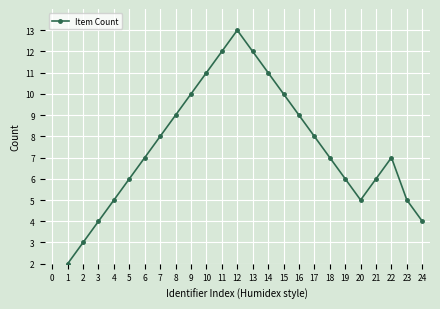

The value at 7 is 8. True or false?

True